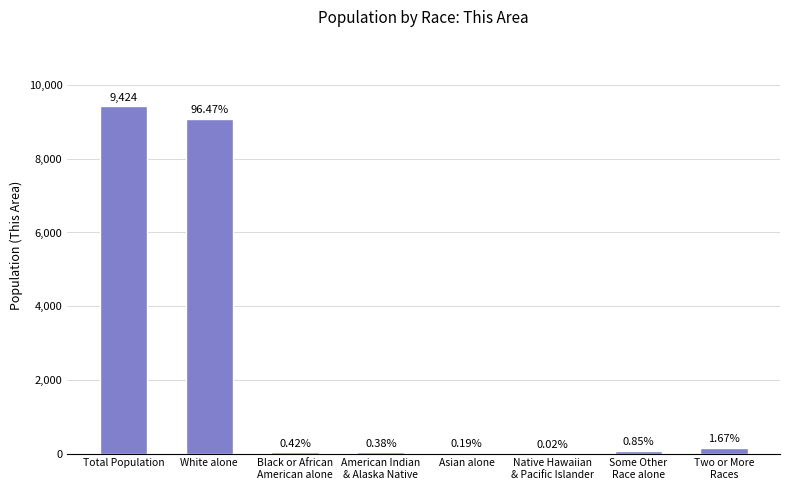

What is the difference between the maximum and minimum values?

9422